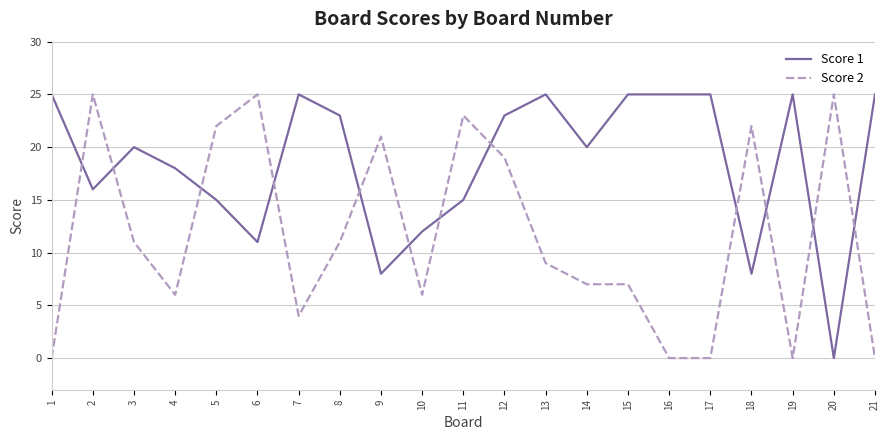

Which series changed the most between 12 and 17?

Score 2